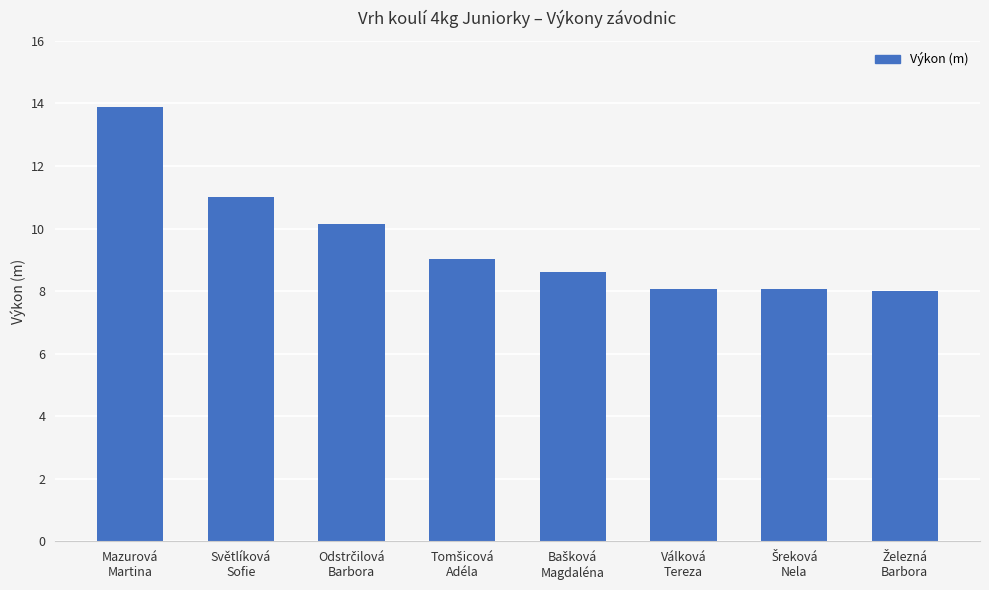

What is the greatest value displayed?

13.9